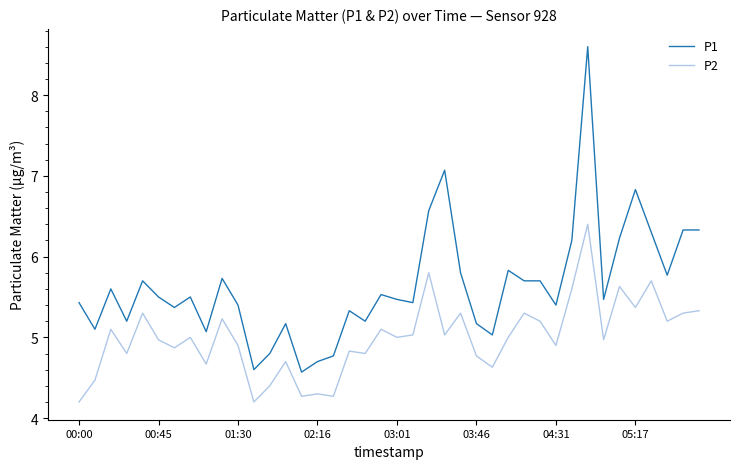

Which series has the largest total across all categories?

P1